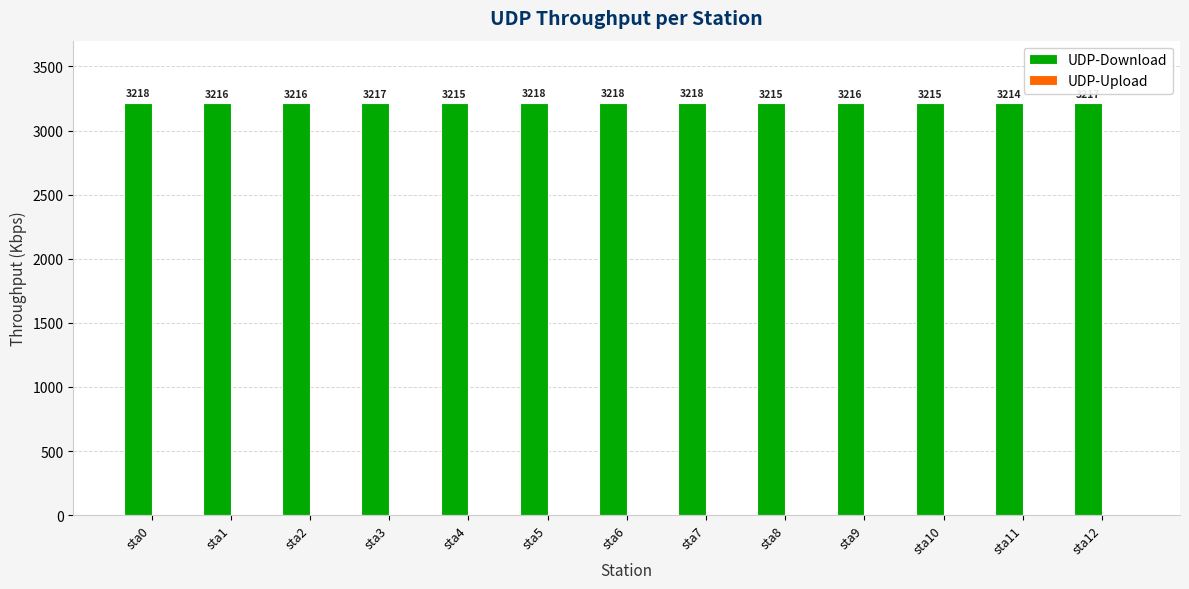

What is the value of the 7th bar from the left?

3218.1